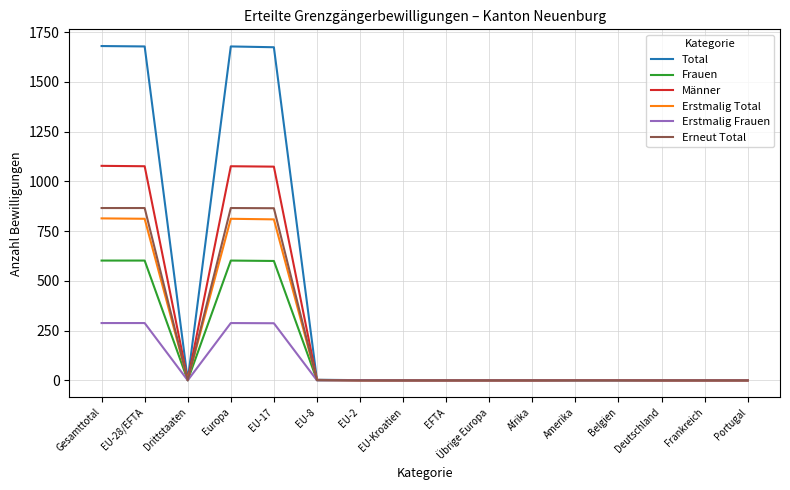

Which series has the widest spread of values?

Total